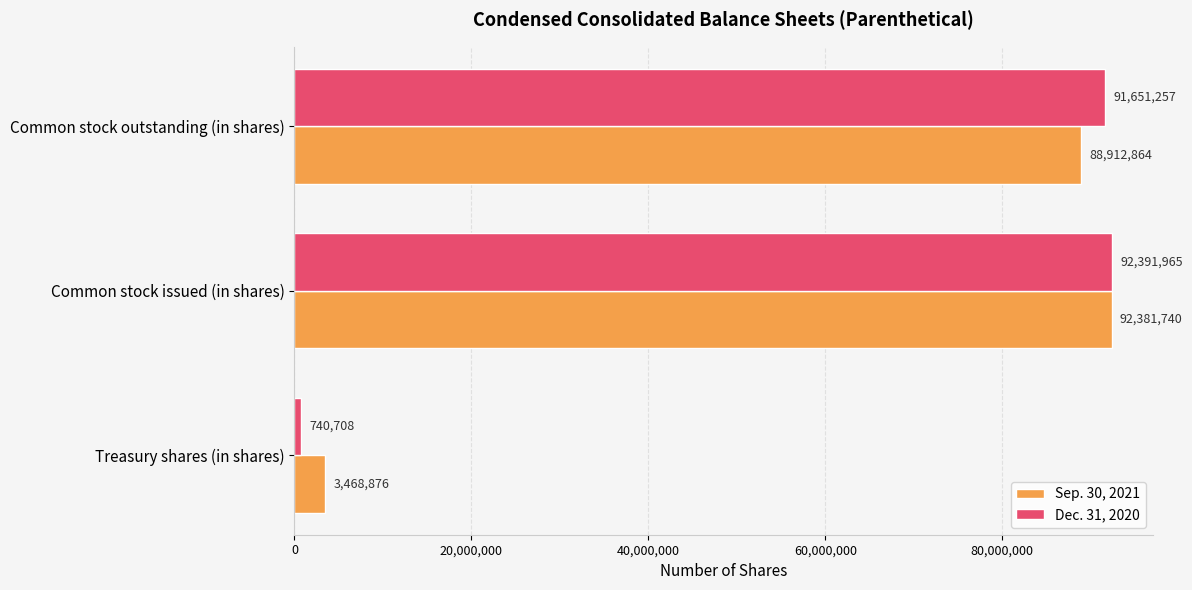

What is the difference between the maximum and minimum values in the Sep. 30, 2021 series?

88912864